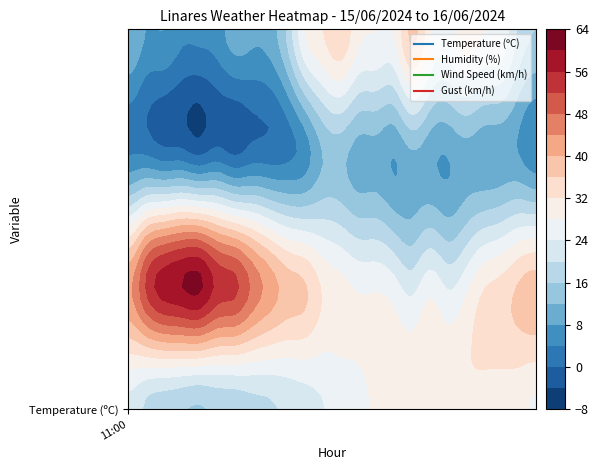

Reading left to right, transcribe all the data shown in this chart.

Temperature: 22.6	19.2	17.4	16.4	15.5	16.8	17.2	18.5	19.4	20.7	22.1	23.8	25.6	26.8	28.7	30.4	31.5	31.3	31.4	31.8	30.8	30.2	29.2	27.4
Humidity: 43.0	52.0	58.0	60.0	61.0	55.0	53.0	47.0	42.0	38.0	36.0	31.0	29.0	27.0	27.0	25.0	22.0	26.0	23.0	26.0	31.0	33.0	36.0	38.0
Wind_Speed: 4.0	4.0	2.0	2.0	0.0	2.0	0.0	2.0	2.0	3.0	6.0	12.0	13.0	10.0	10.0	8.0	11.0	9.0	8.0	10.0	9.0	9.0	8.0	5.0
Gust: 12.0	8.0	8.0	5.0	5.0	6.0	10.0	9.0	10.0	17.0	28.0	32.0	35.0	29.0	28.0	28.0	37.0	29.0	26.0	30.0	28.0	27.0	19.0	16.0